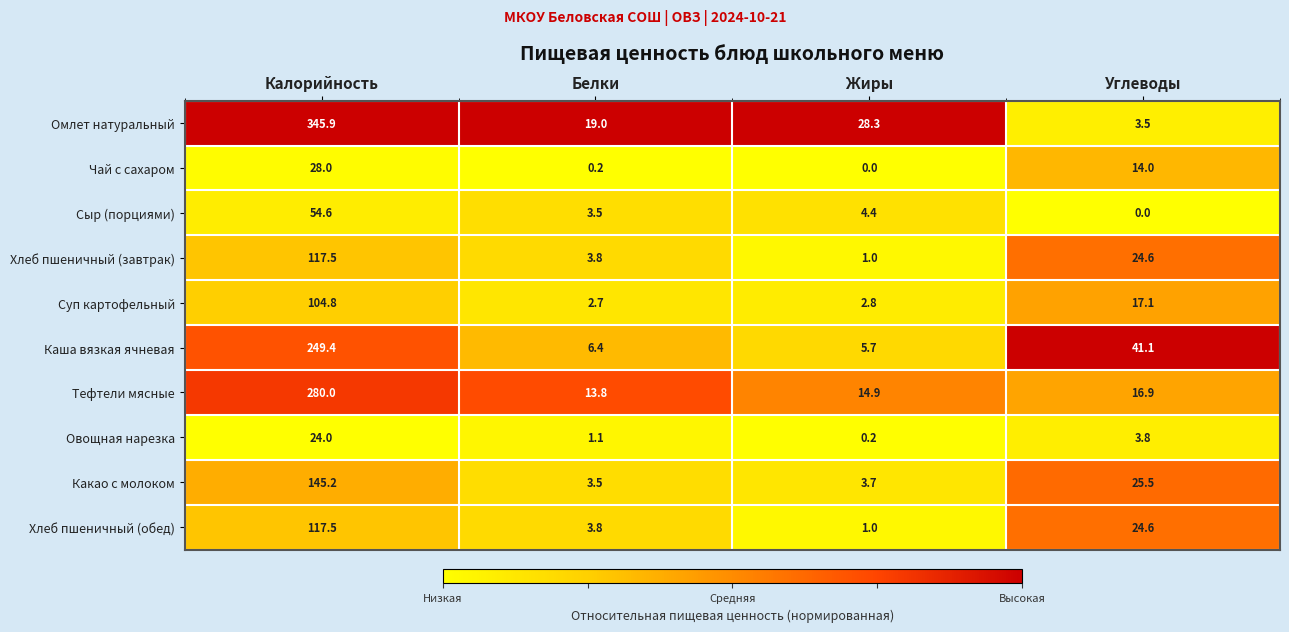

Which series has the largest total across all categories?

Омлет натуральный